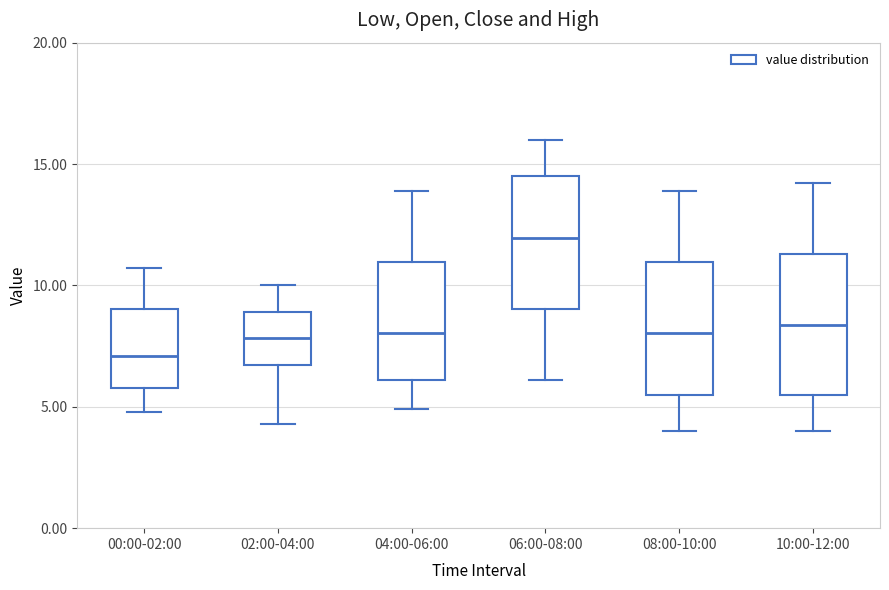

Reading left to right, transcribe this box plot: for each box, give where its median line is, the range the box spans, and where its two whiskers end, as read against the y-axis. The values are not printed on the chart, so give them approximately, as read against the axis.

00:00-02:00: median 7.0, box 6.0 to 9.0, whiskers 5.0 to 10.5
02:00-04:00: median 8.0, box 6.5 to 9.0, whiskers 4.5 to 10.0
04:00-06:00: median 8.0, box 6.0 to 11.0, whiskers 5.0 to 14.0
06:00-08:00: median 12.0, box 9.0 to 14.5, whiskers 6.0 to 16.0
08:00-10:00: median 8.0, box 5.5 to 11.0, whiskers 4.0 to 14.0
10:00-12:00: median 8.5, box 5.5 to 11.5, whiskers 4.0 to 14.0